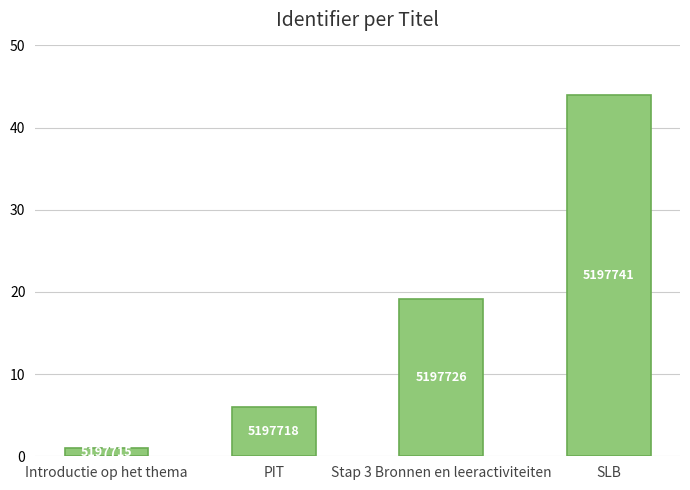

How many bars are there in total?

4